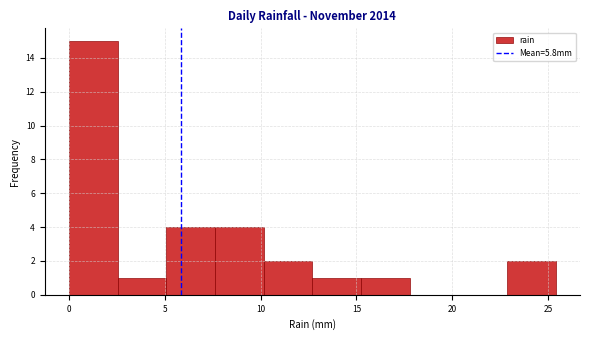

What is the height of the bar covering 23.0 to 25.5 on the x-axis? Neither the bar edges nor the heights are printed on the chart, so give them approximately, as read against the axes.

2